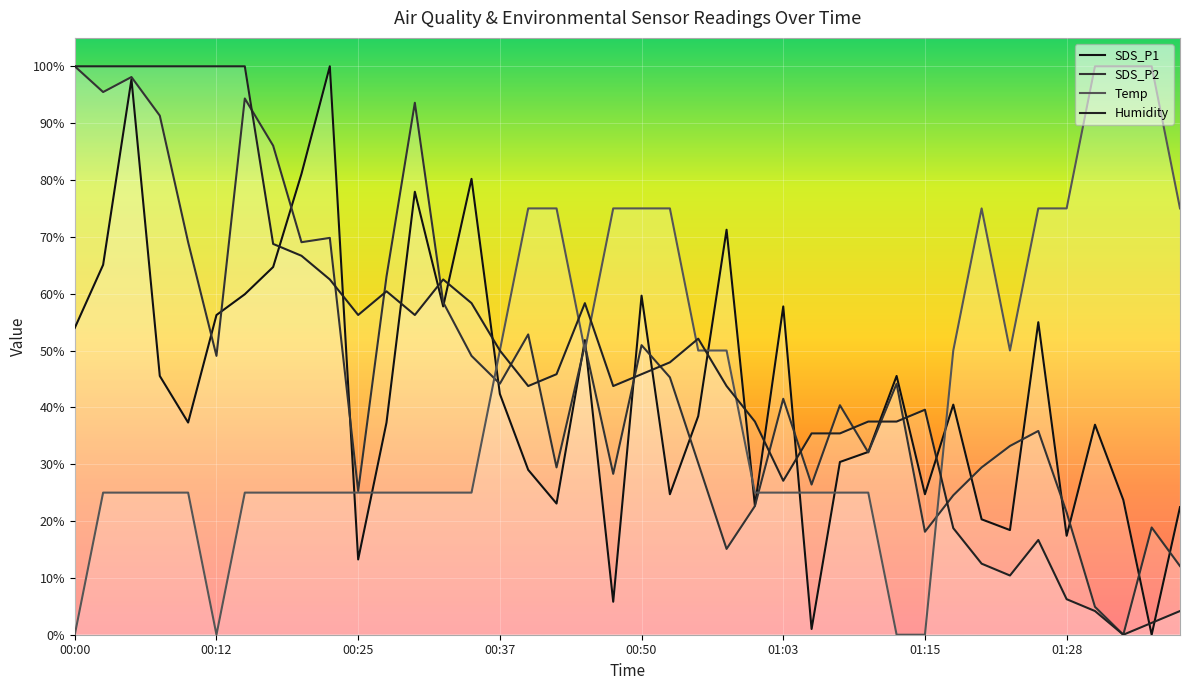

After their last crossing, which series has the higher values: Humidity or Temp?

Temp